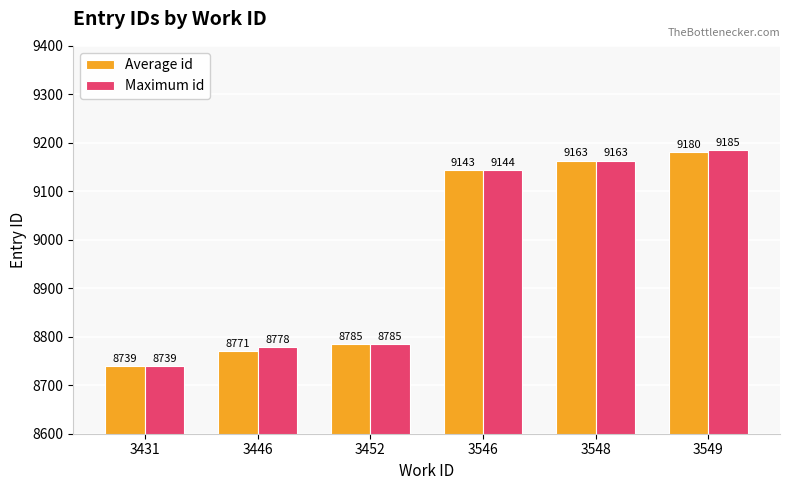

List the series in order of their overall mean, lowest first.

Average id, Maximum id